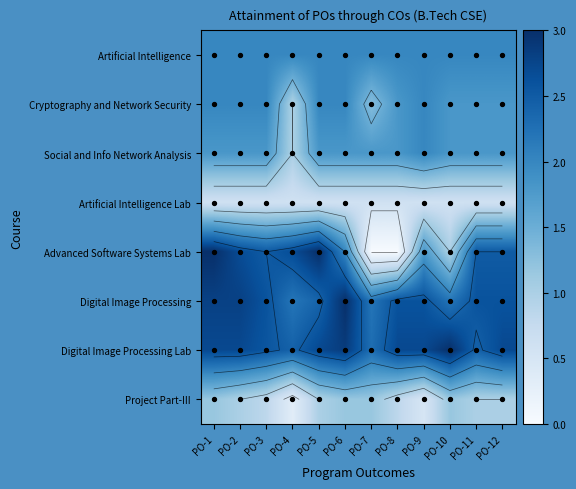

What is the sum of the Cryptography and Network Security values at PO-10 and PO-4?

2.8